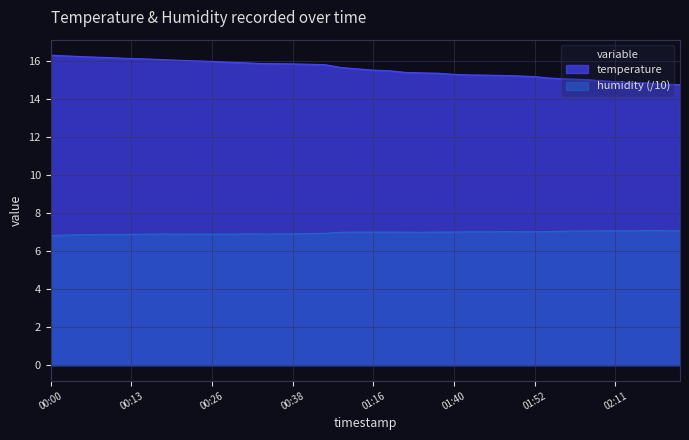

Reading left to right, list all the values displayed in this chart.

temperature: 00:00=16.3	00:03=16.3	00:06=16.2	00:08=16.2	00:11=16.2	00:13=16.1	00:16=16.1	00:18=16.1	00:21=16.0	00:23=16.0	00:26=16.0	00:28=15.9	00:31=15.9	00:33=15.9	00:36=15.9	00:38=15.8	00:41=15.8	00:44=15.8	01:00=15.7	01:08=15.6	01:16=15.5	01:22=15.5	01:30=15.4	01:33=15.4	01:35=15.4	01:40=15.3	01:43=15.3	01:45=15.3	01:48=15.2	01:50=15.2	01:52=15.2	01:58=15.1	02:01=15.1	02:03=15.0	02:06=15.0	02:11=14.9	02:14=14.9	02:16=14.8	02:21=14.8	02:24=14.8
humidity: 00:00=6.8	00:03=6.8	00:06=6.9	00:08=6.9	00:11=6.9	00:13=6.9	00:16=6.9	00:18=6.9	00:21=6.9	00:23=6.9	00:26=6.9	00:28=6.9	00:31=6.9	00:33=6.9	00:36=6.9	00:38=6.9	00:41=6.9	00:44=6.9	01:00=7.0	01:08=7.0	01:16=7.0	01:22=7.0	01:30=7.0	01:33=7.0	01:35=7.0	01:40=7.0	01:43=7.0	01:45=7.0	01:48=7.0	01:50=7.0	01:52=7.0	01:58=7.0	02:01=7.0	02:03=7.1	02:06=7.1	02:11=7.1	02:14=7.1	02:16=7.1	02:21=7.1	02:24=7.1